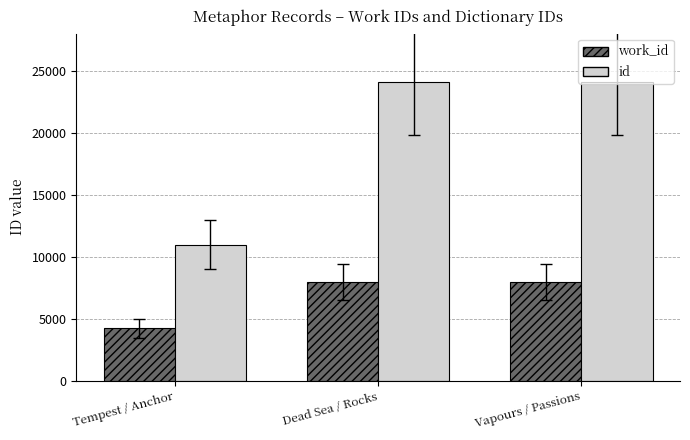

Count the number of data series in this chart.

2